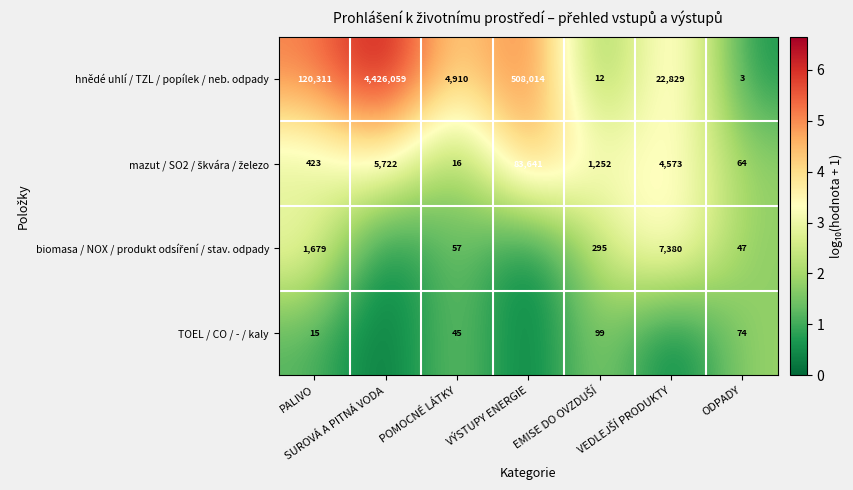

Where does the mazut / SO2 / škvára / železo series first go above 3?

SUROVÁ A PITNÁ VODA